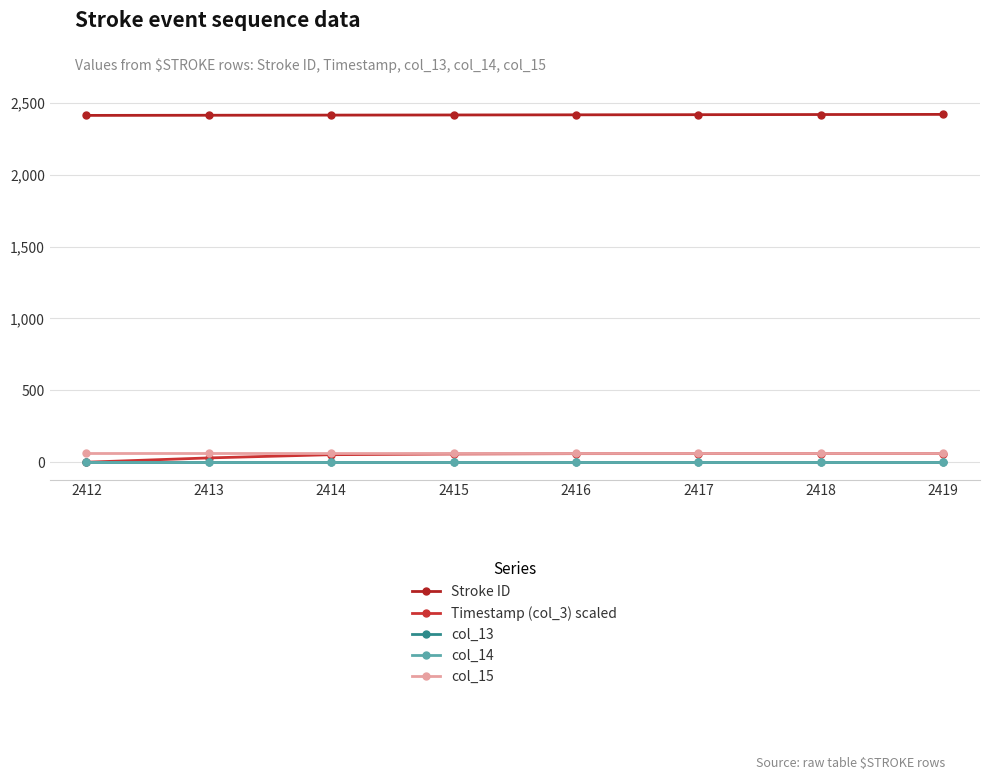

Reading right to left, transcribe all the data shown in this chart.

Stroke ID: 2419=2419.0	2418=2418.0	2417=2417.0	2416=2416.0	2415=2415.0	2414=2414.0	2413=2413.0	2412=2412.0
Timestamp (col_3) scaled: 2419=60.0	2418=59.9	2417=59.7	2416=59.5	2415=56.9	2414=52.3	2413=29.9	2412=0.0
col_13: 2419=4.0	2418=4.0	2417=4.0	2416=4.0	2415=4.0	2414=4.0	2413=4.0	2412=4.0
col_14: 2419=0.0	2418=0.0	2417=0.0	2416=0.0	2415=0.0	2414=0.0	2413=0.0	2412=0.0
col_15: 2419=63.0	2418=63.0	2417=63.0	2416=63.0	2415=63.0	2414=63.0	2413=63.0	2412=63.0